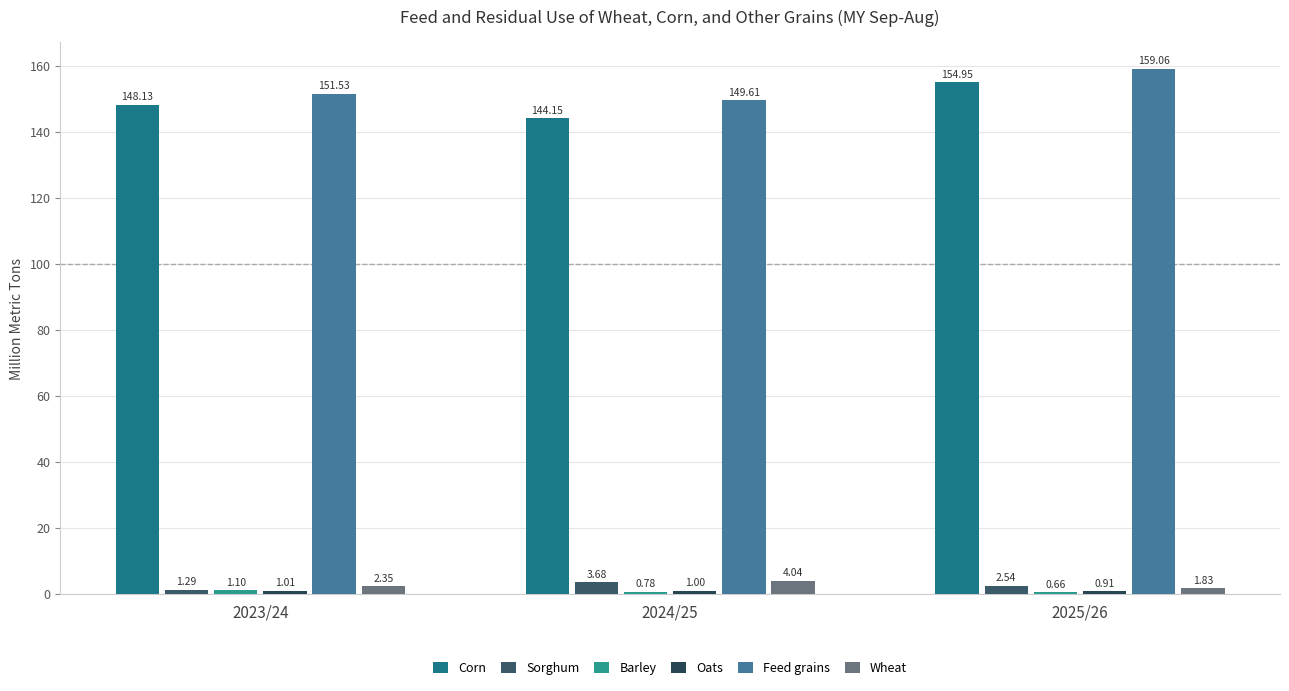

At which label does Wheat first exceed 2?

2023/24